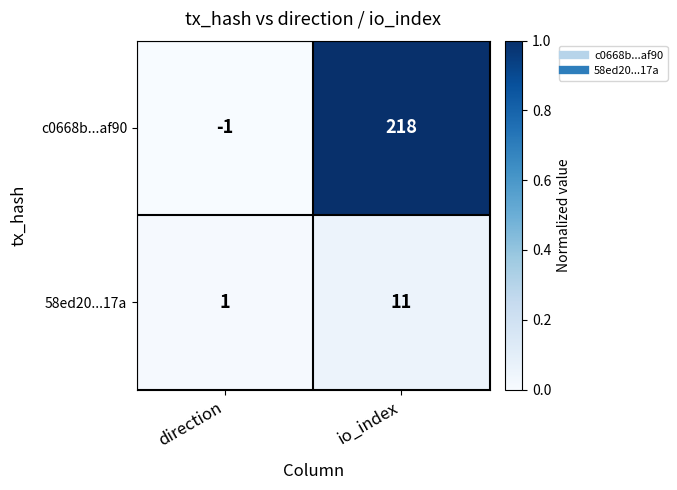

What value does the c0668b...af90 series have at io_index, to the nearest 50?

200